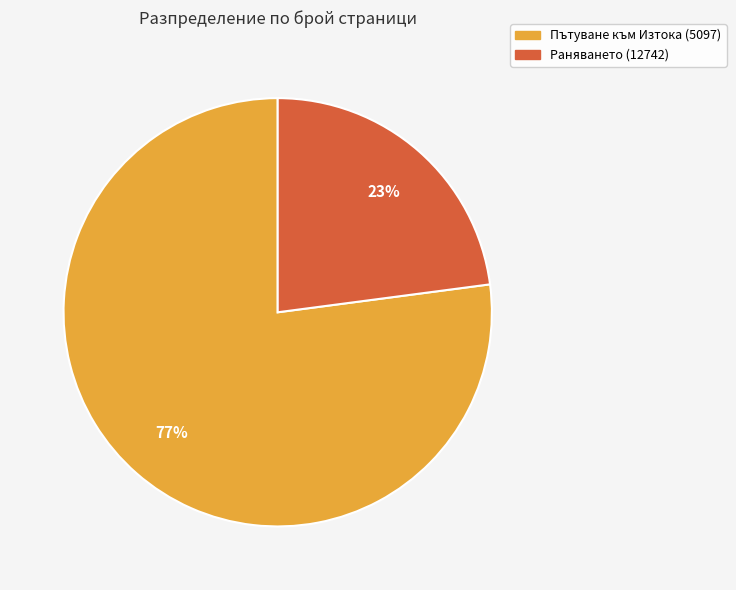

Is Раняването (12742) the majority of the pie?

No